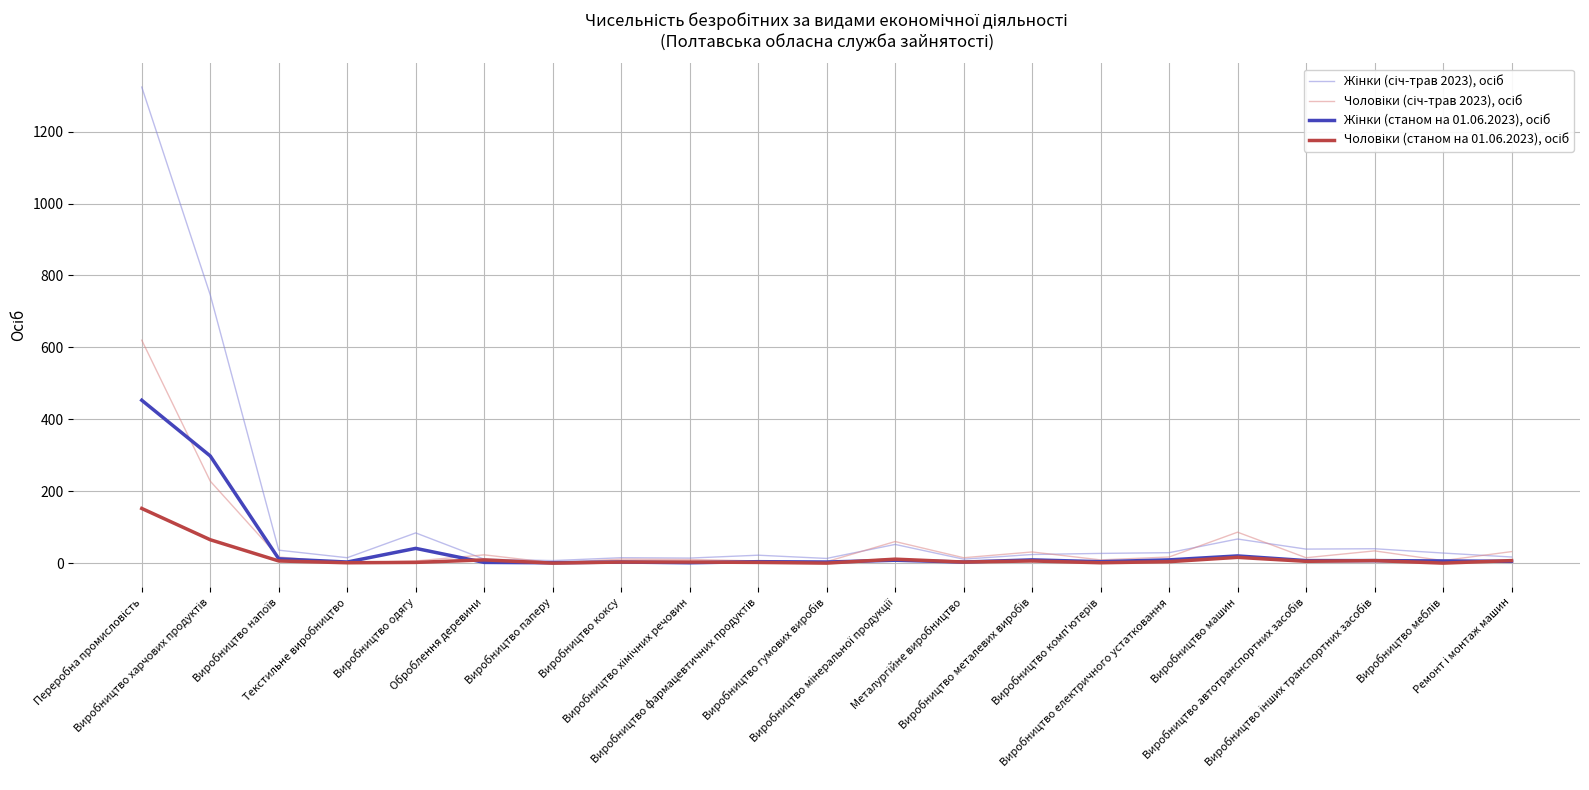

What is the maximum value shown in the chart?

1324